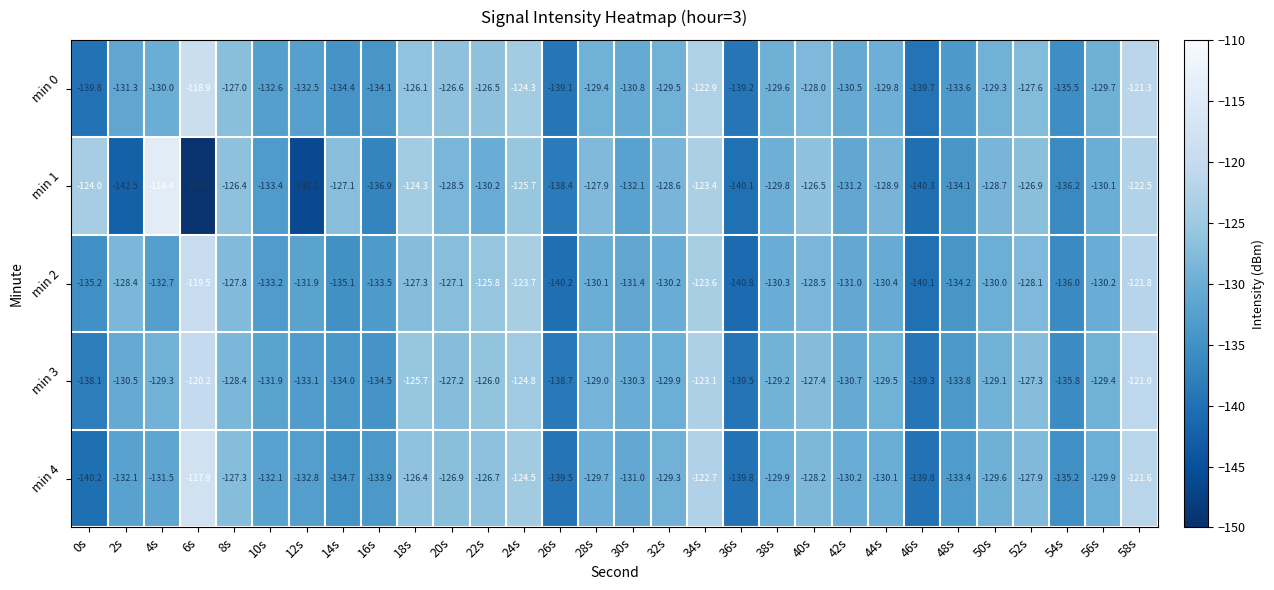

What value does the min 3 series have at 32s?

-129.9